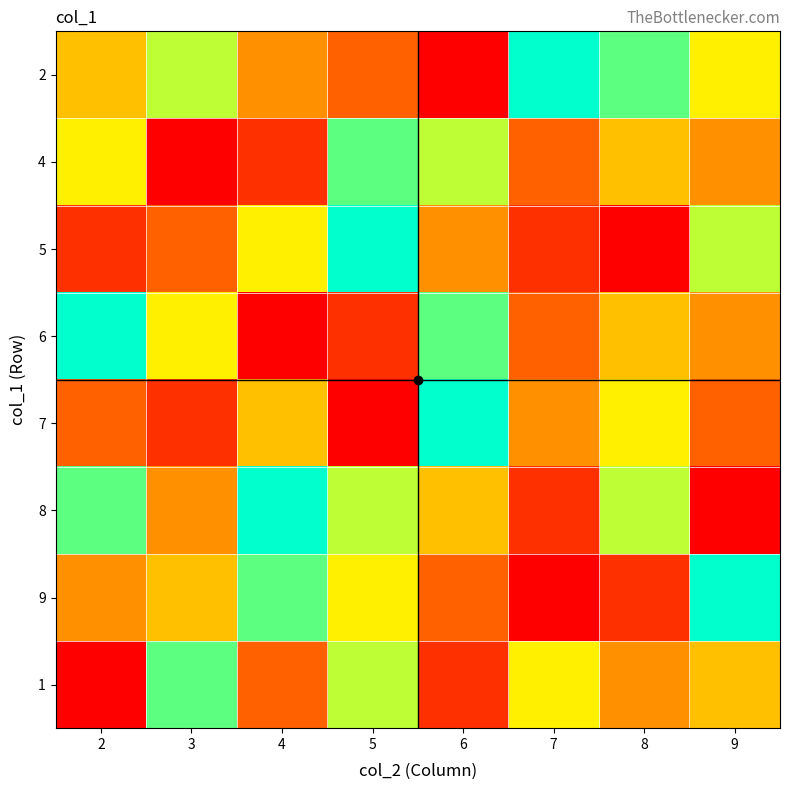

How many categories are shown in the chart?

8